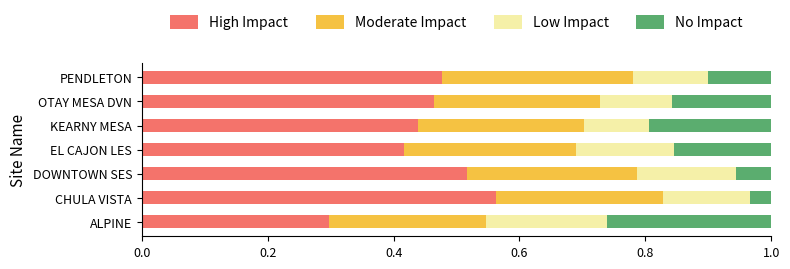

The value of High Impact at EL CAJON LES is 0.1. True or false?

False